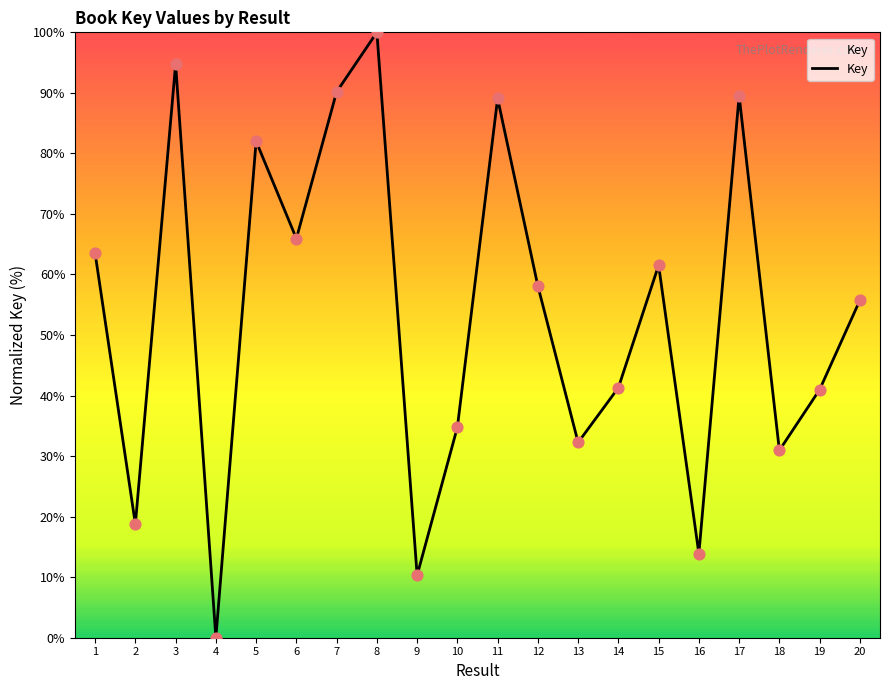

What is the change in value from 13 to 17?

+57.3